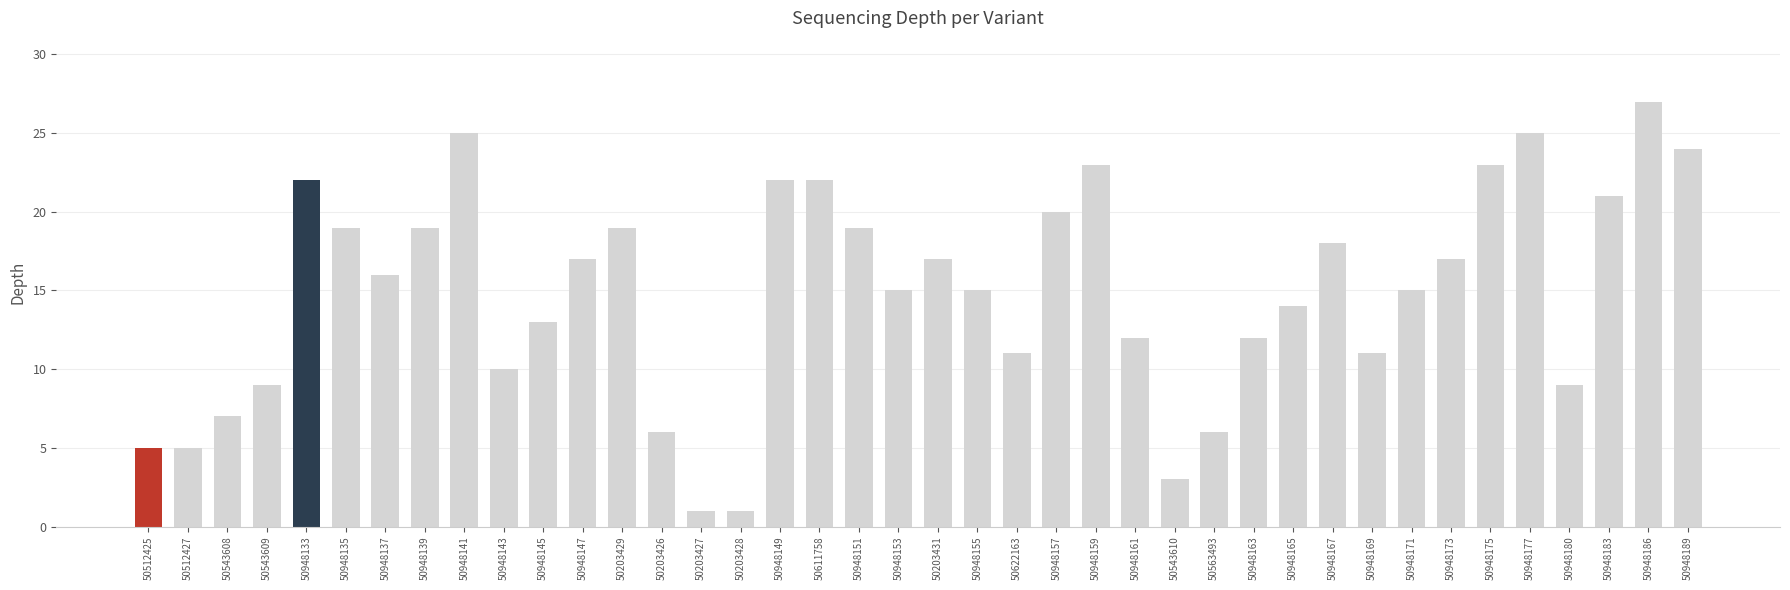

What is the maximum value shown in the chart?

27